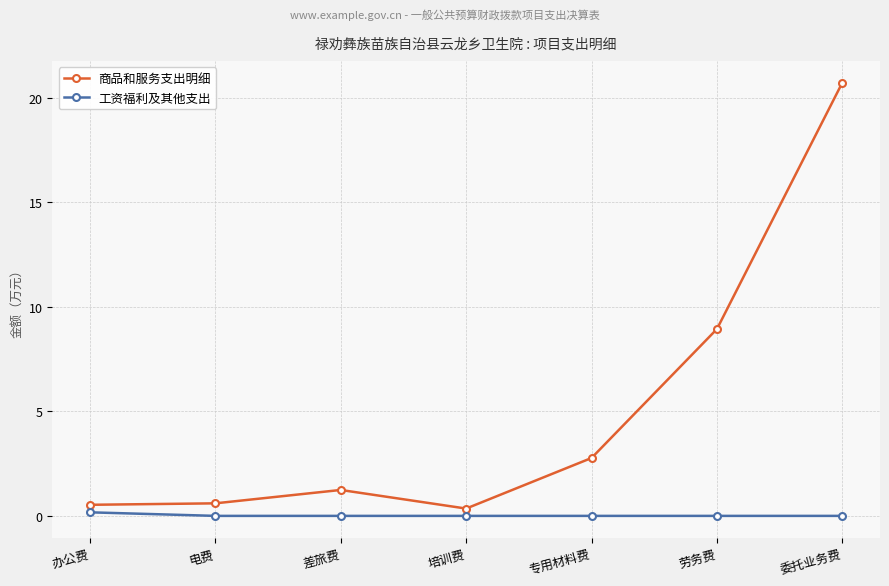

How many values in the 商品和服务支出明细 series exceed 1?

4